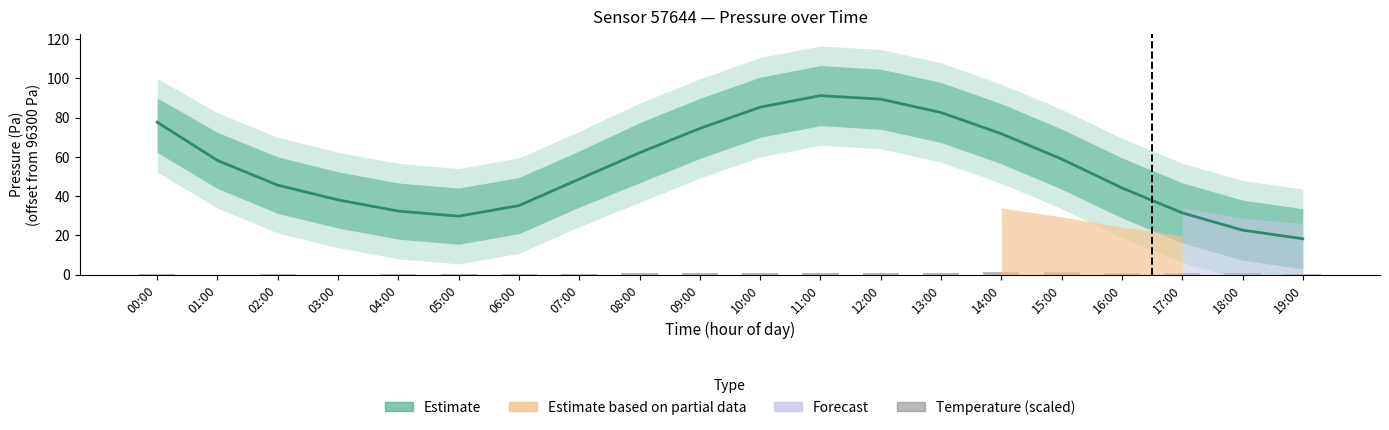

Which has a higher value, 03:00 or 08:00?

08:00